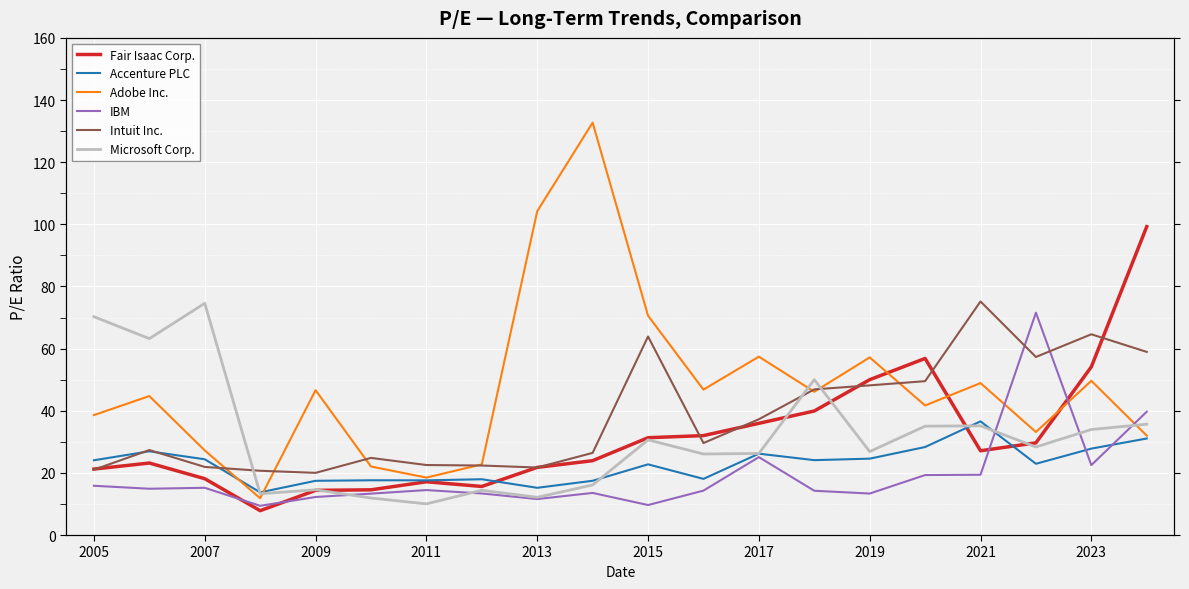

What position from the right is 2019?

6